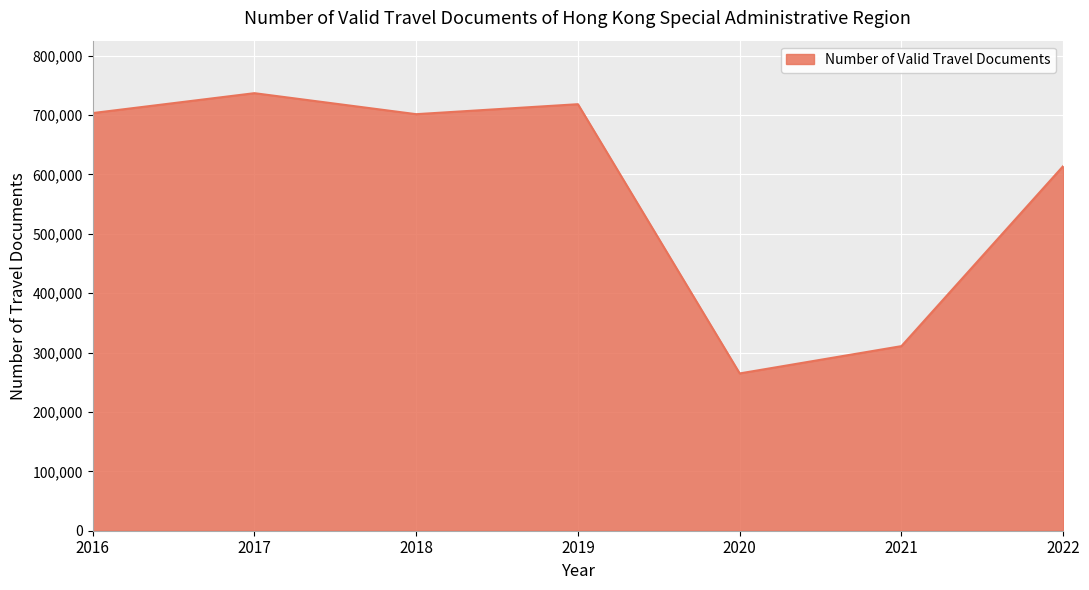

What is the maximum value shown in the chart?

736837